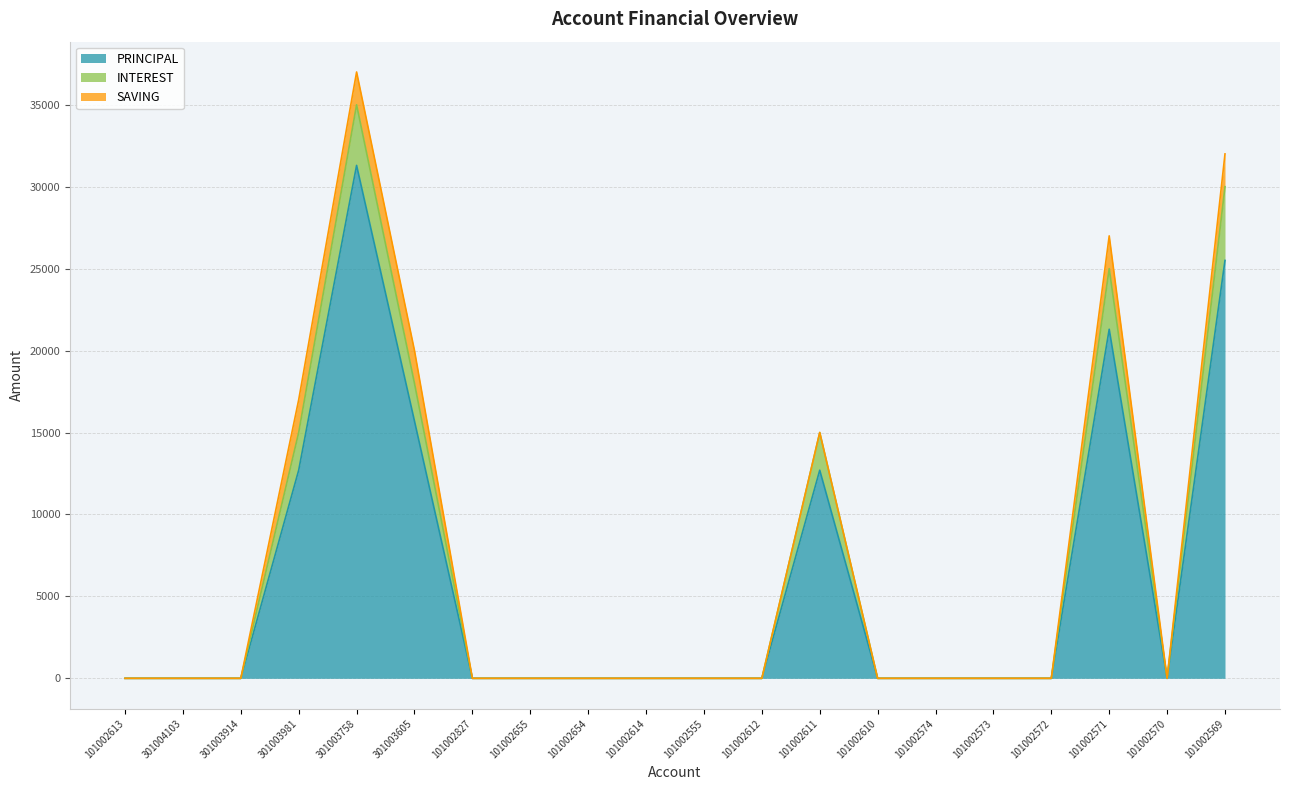

True or false: INTEREST and PRINCIPAL intersect in this chart.

False